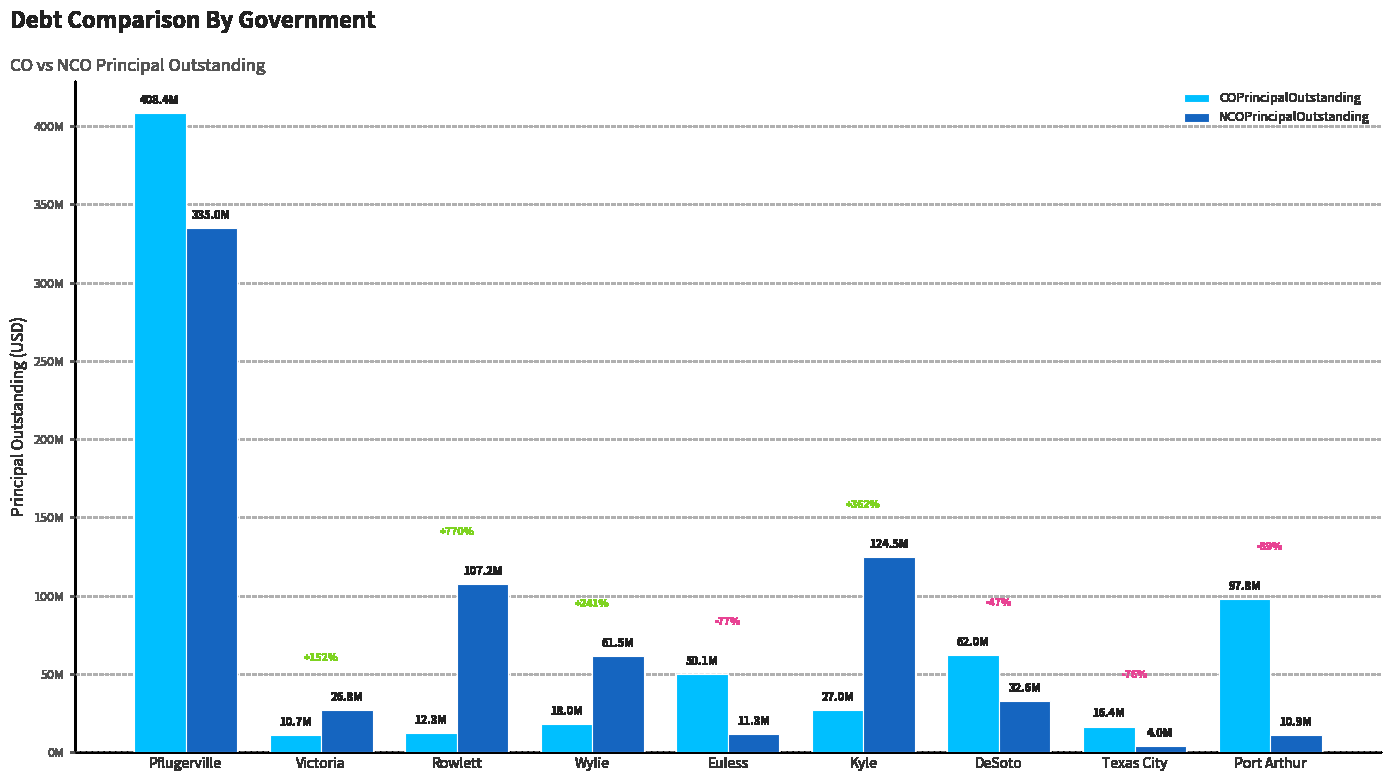

Does the chart contain stacked bars?

No